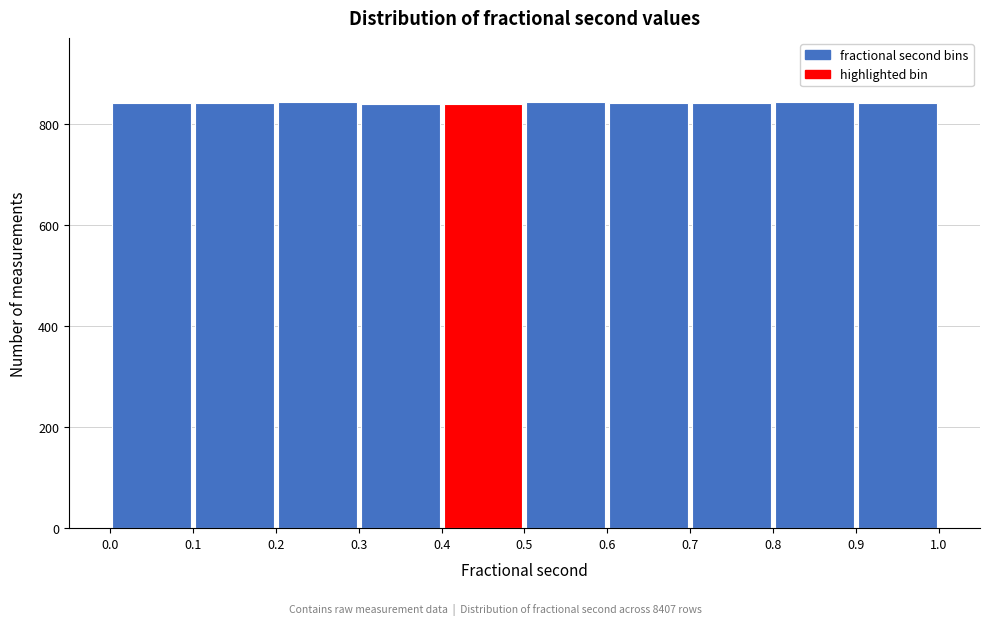

Reading left to right, list every bar in this chart as the range it spans on the x-axis followed by its height. The values are not printed on the chart, so give them approximately, as read against the axis.

0.0 to 0.1: 840
0.1 to 0.2: 840
0.2 to 0.3: 840
0.3 to 0.4: 840
0.4 to 0.5: 840
0.5 to 0.6: 840
0.6 to 0.7: 840
0.7 to 0.8: 840
0.8 to 0.9: 840
0.9 to 1.0: 840